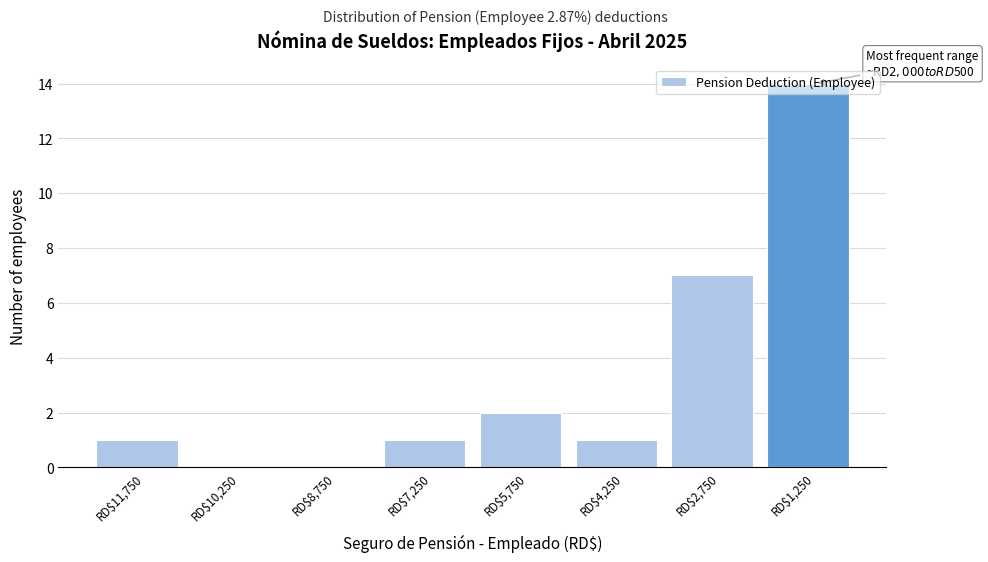

At which category does the chart reach its peak across all series?

RD$1,250